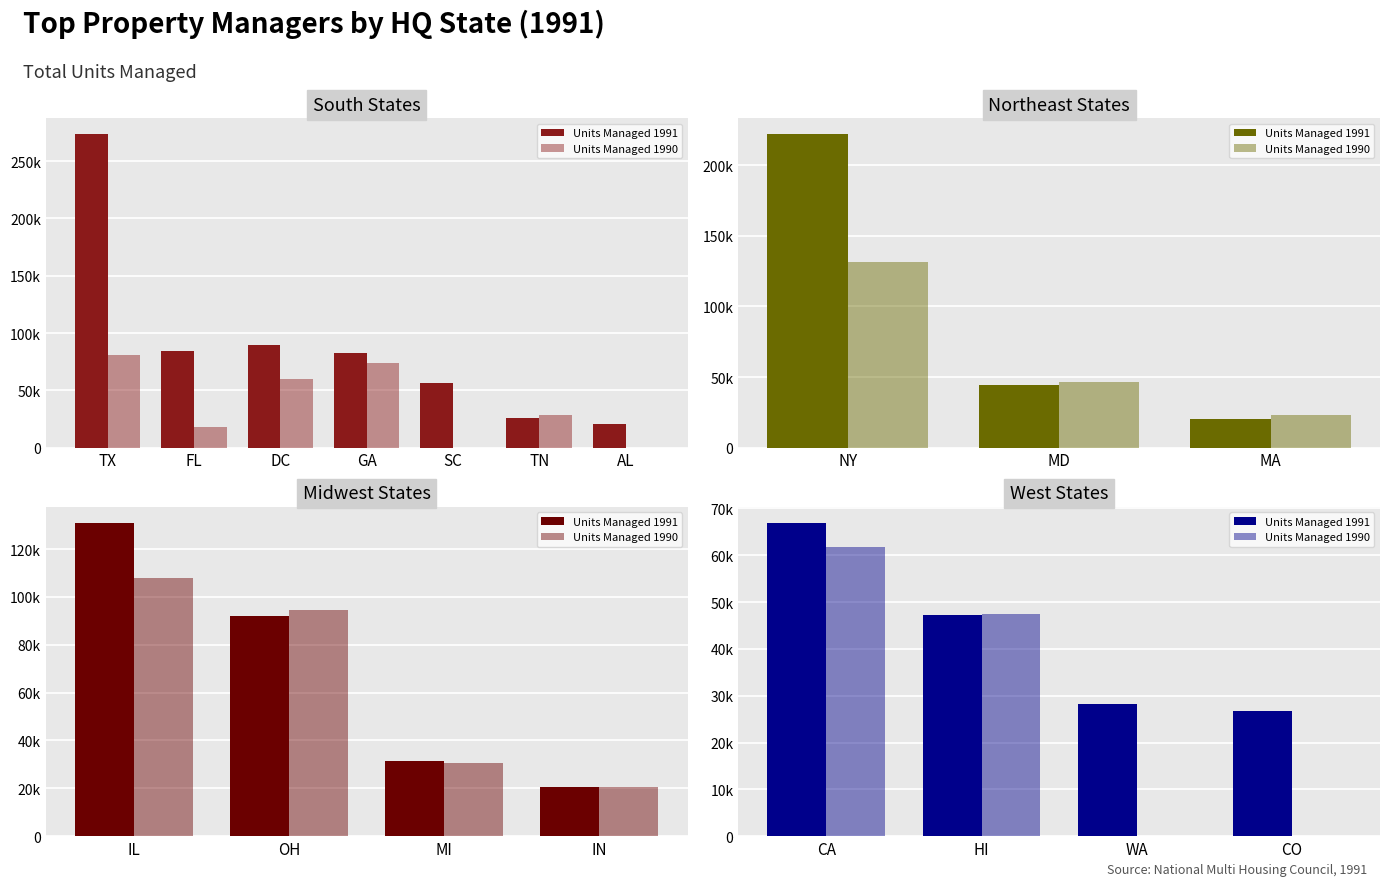

What position from the left is CA?

1